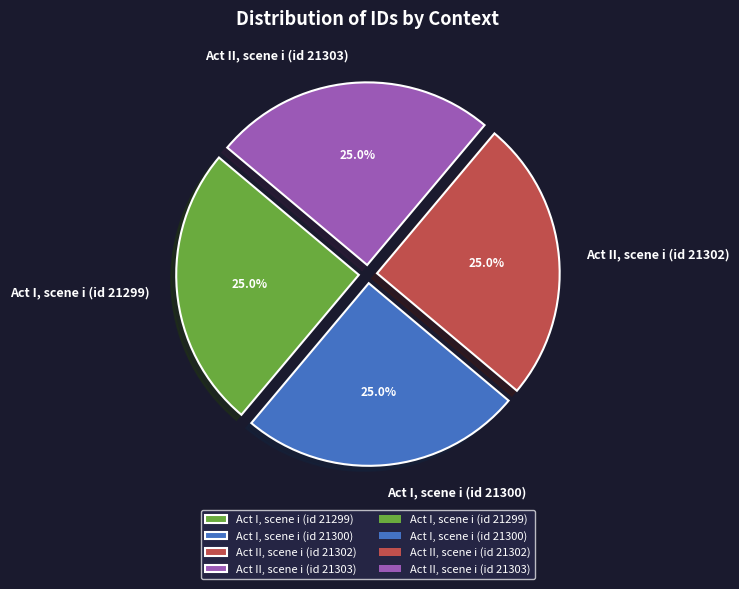

To the nearest percent, what is the combined percentage of Act I, scene i (id 21300) and Act II, scene i (id 21303)?

50%